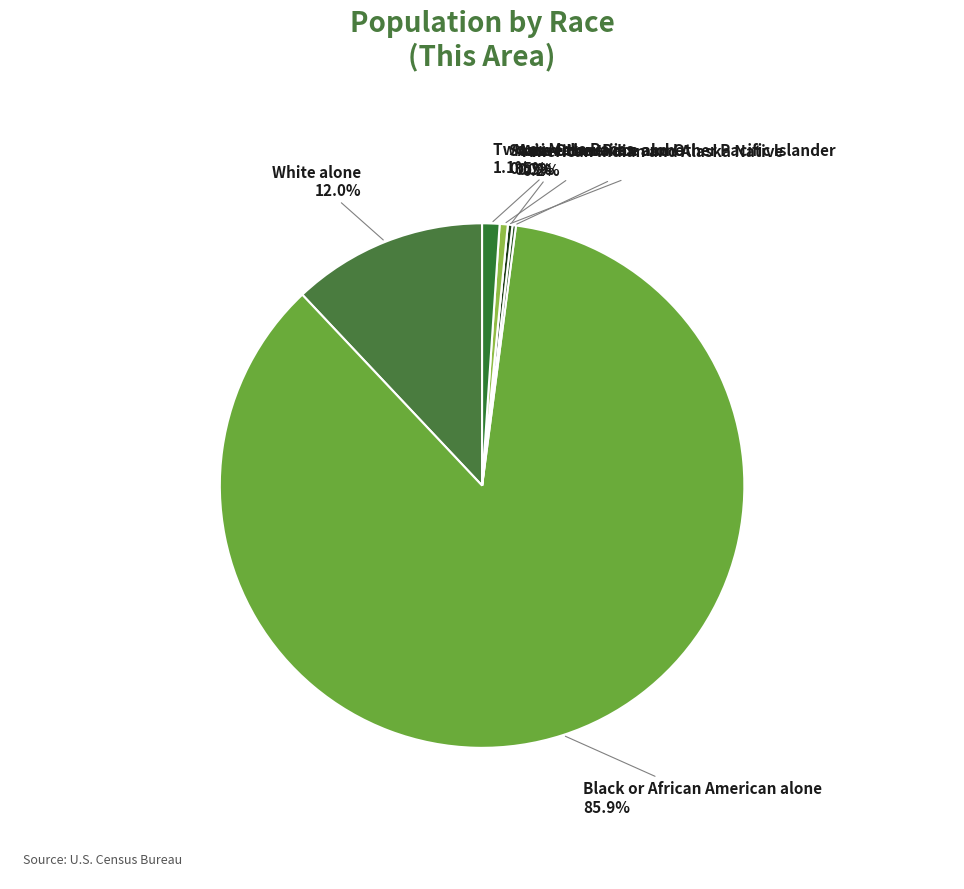

Does Black or African American alone represent more than half of the total?

Yes